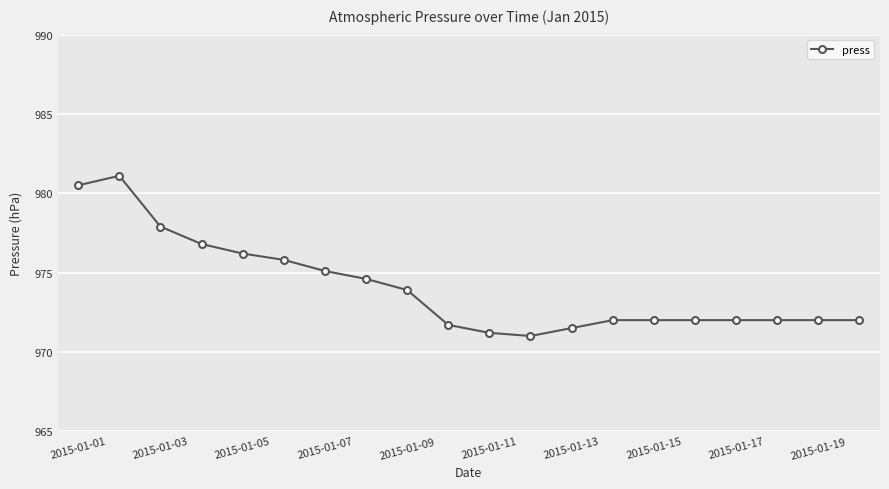

True or false: the data has more than 0 interior local peaks.

True